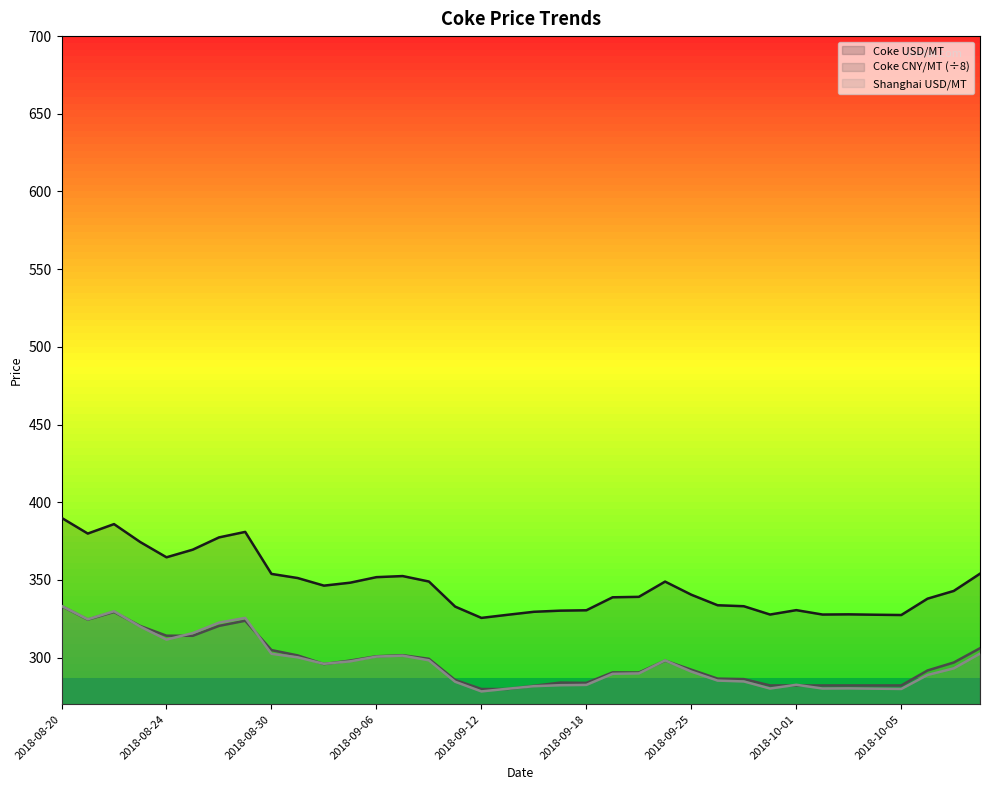

Does the chart display data point markers on the line(s)?

No